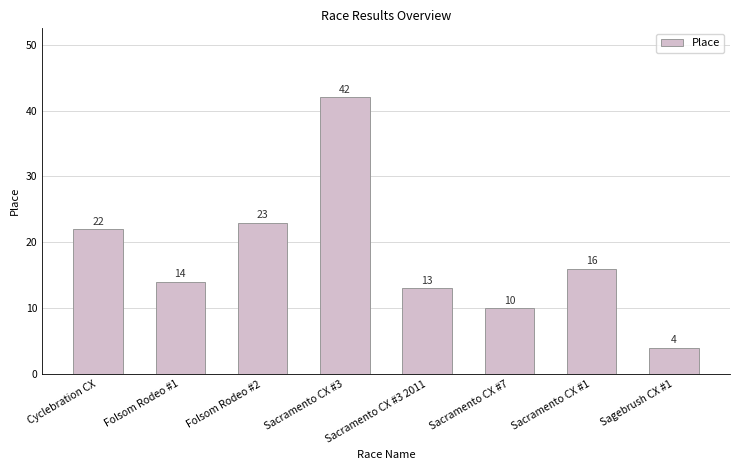

Reading left to right, extract all data points from this chart.

Cyclebration CX=22	Folsom Rodeo #1=14	Folsom Rodeo #2=23	Sacramento CX #3=42	Sacramento CX #3 2011=13	Sacramento CX #7=10	Sacramento CX #1=16	Sagebrush CX #1=4